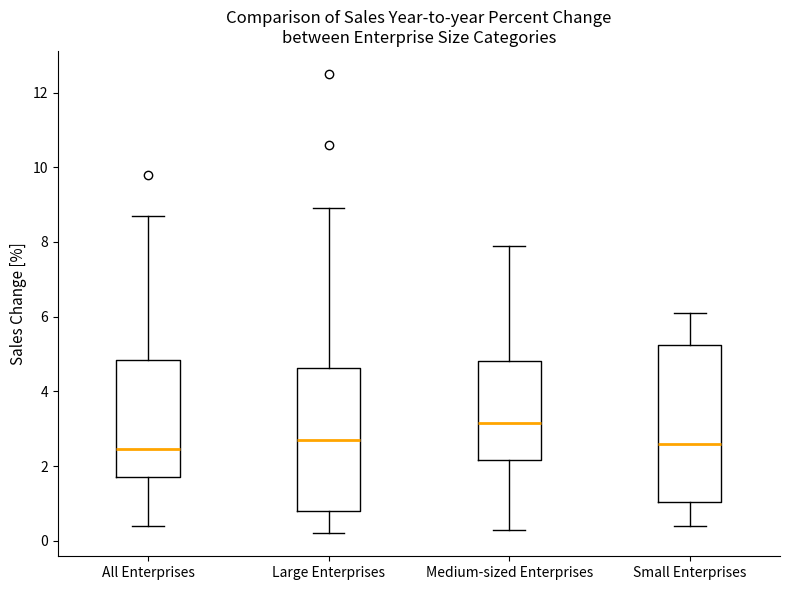

Reading left to right, transcribe this box plot: for each box, give where its median line is, the range the box spans, and where its two whiskers end, as read against the y-axis. The values are not printed on the chart, so give them approximately, as read against the axis.

All Enterprises: median 2.4, box 1.8 to 4.8, whiskers 0.4 to 8.8
Large Enterprises: median 2.8, box 0.8 to 4.6, whiskers 0.2 to 9.0
Medium-sized Enterprises: median 3.2, box 2.2 to 4.8, whiskers 0.4 to 8.0
Small Enterprises: median 2.6, box 1.0 to 5.2, whiskers 0.4 to 6.2